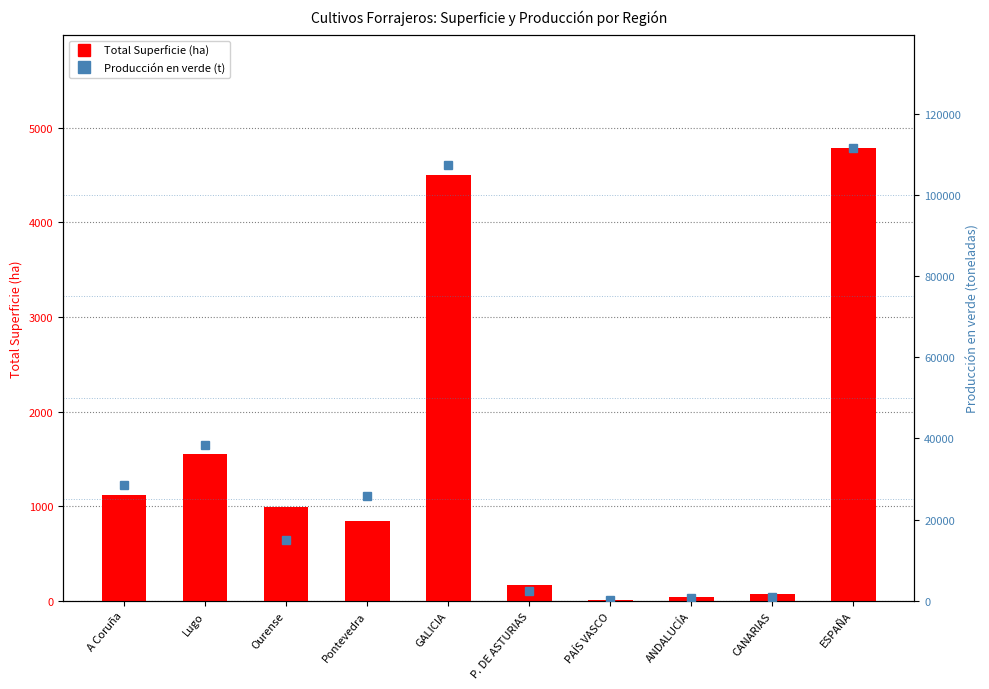

Rank the series at ANDALUCÍA from lowest to highest value.

Total Superficie (ha), Producción en verde (t)